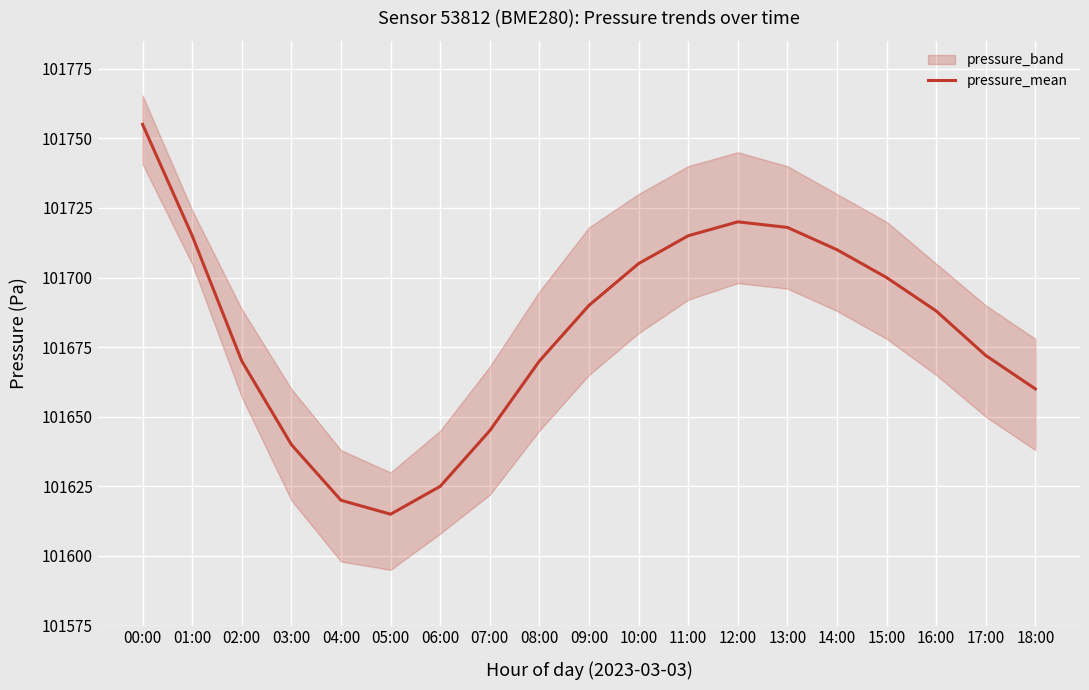

The value at 08:00 is 29391. True or false?

False